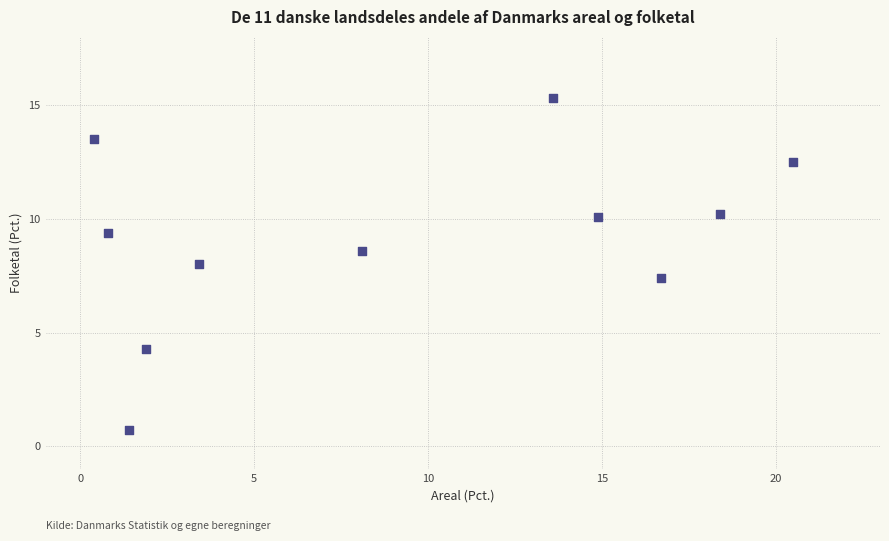

What is the average Y value?

9.1